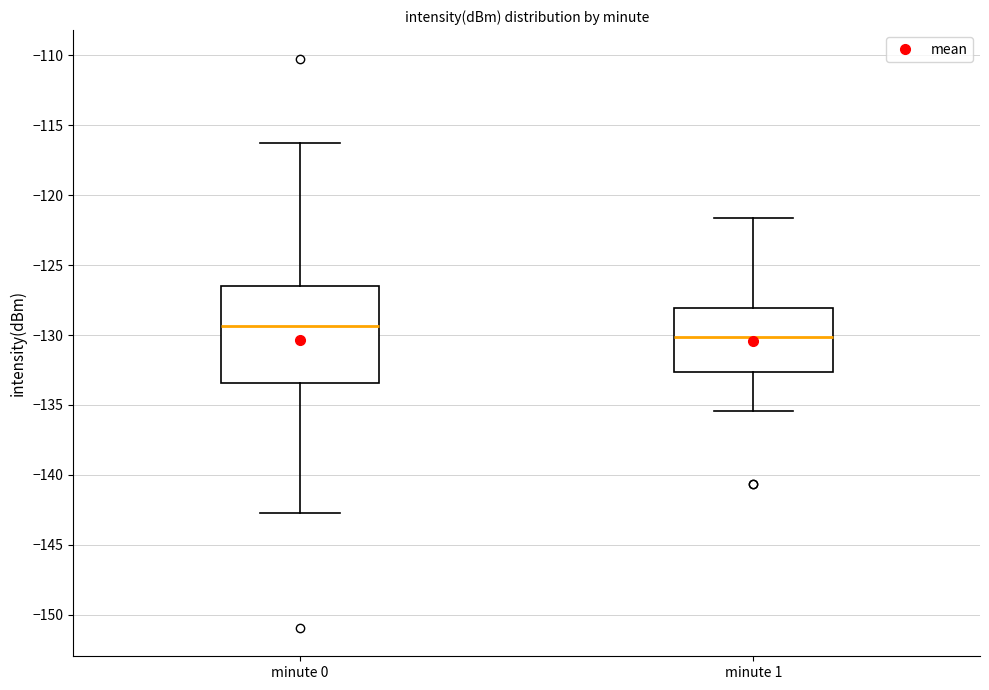

Reading left to right, transcribe this box plot: for each box, give where its median line is, the range the box spans, and where its two whiskers end, as read against the y-axis. The values are not printed on the chart, so give them approximately, as read against the axis.

minute 0: median -129.5, box -133.5 to -126.5, whiskers -142.5 to -116.0
minute 1: median -130.0, box -132.5 to -128.0, whiskers -135.5 to -121.5